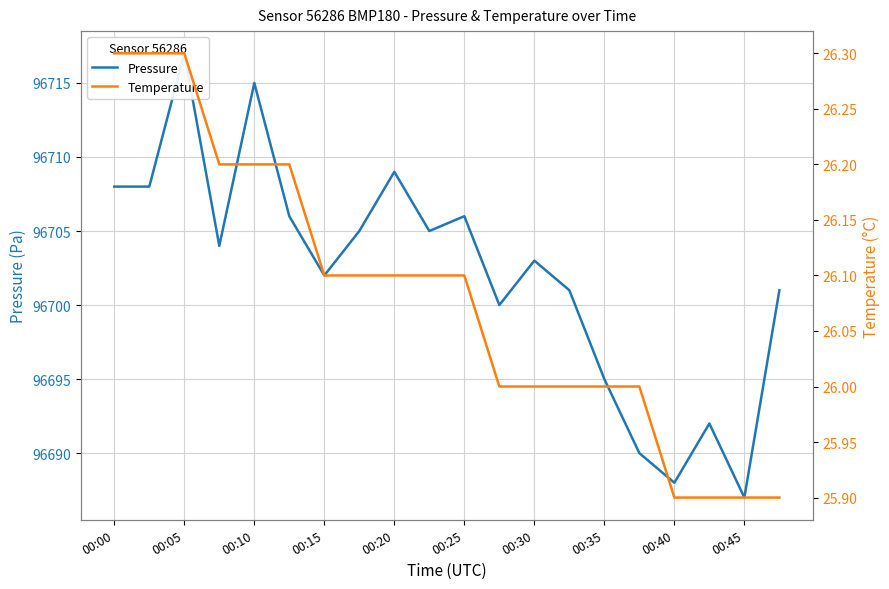

What is the difference between the second highest and second lowest values in the Temperature series?

0.4